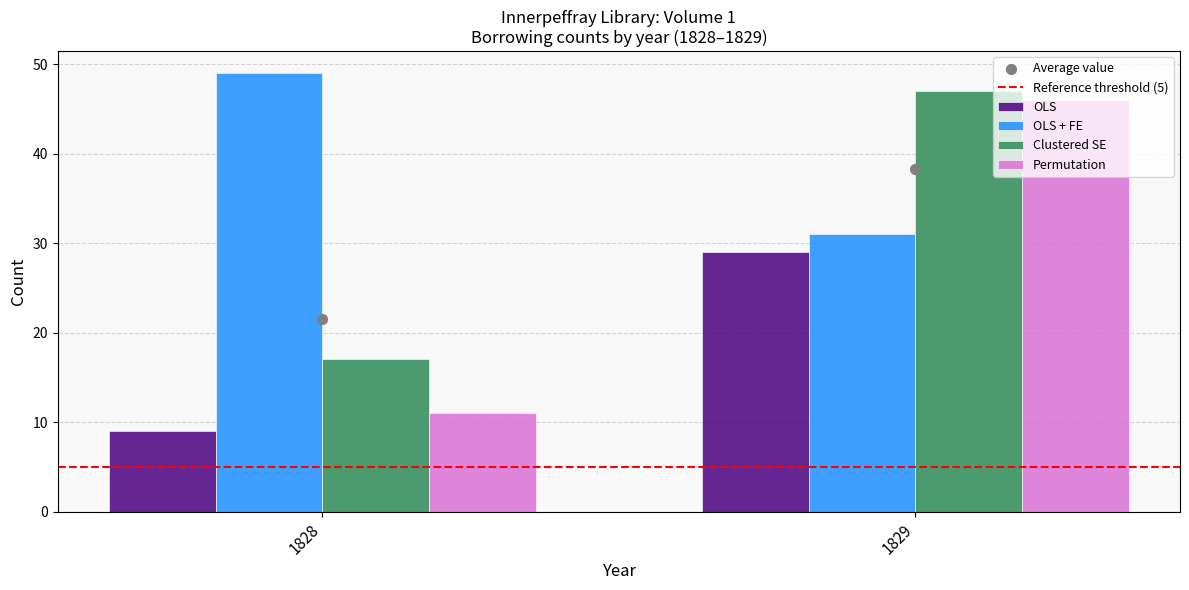

Which series has the largest total across all categories?

OLS + FE